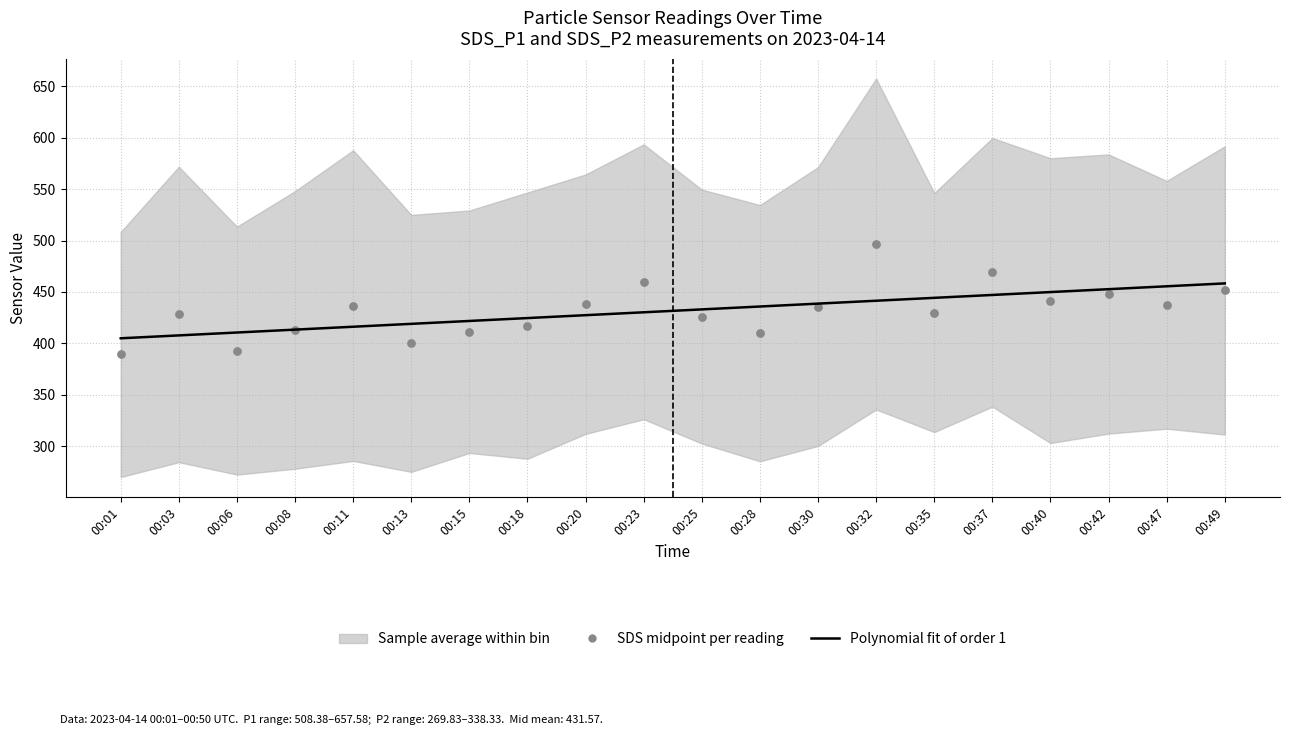

Which series contains the lowest Y value?

SDS_P2